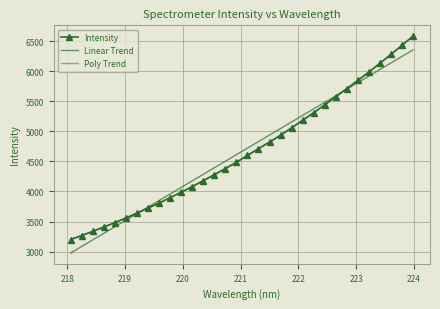

What are all the series names shown in the legend?

Intensity, Linear Trend, Poly Trend